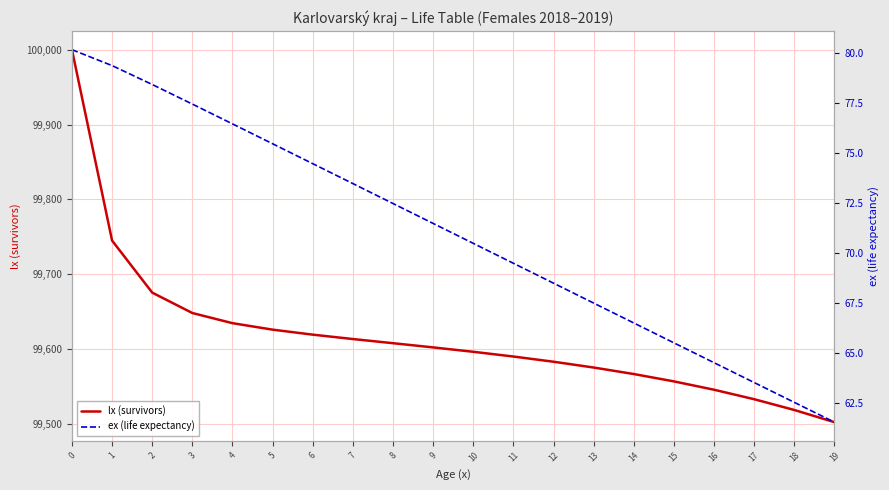

True or false: lx (survivors) and ex (life expectancy) cross at least once.

False